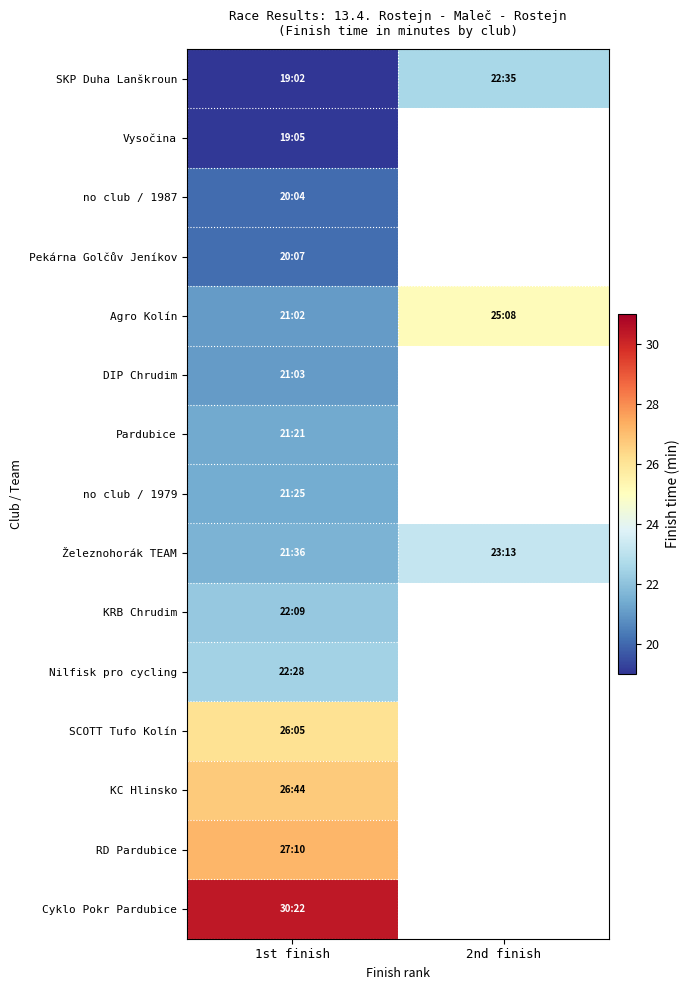

List the series in order of their overall mean, lowest first.

SKP Duha Lanškroun, Vysočina, no club / 1987, Pekárna Golčův Jeníkov, Agro Kolín, DIP Chrudim, Pardubice, no club / 1979, Železnohorák TEAM, KRB Chrudim, Nilfisk pro cycling, SCOTT Tufo Kolín, KC Hlinsko, RD Pardubice, Cyklo Pokr Pardubice